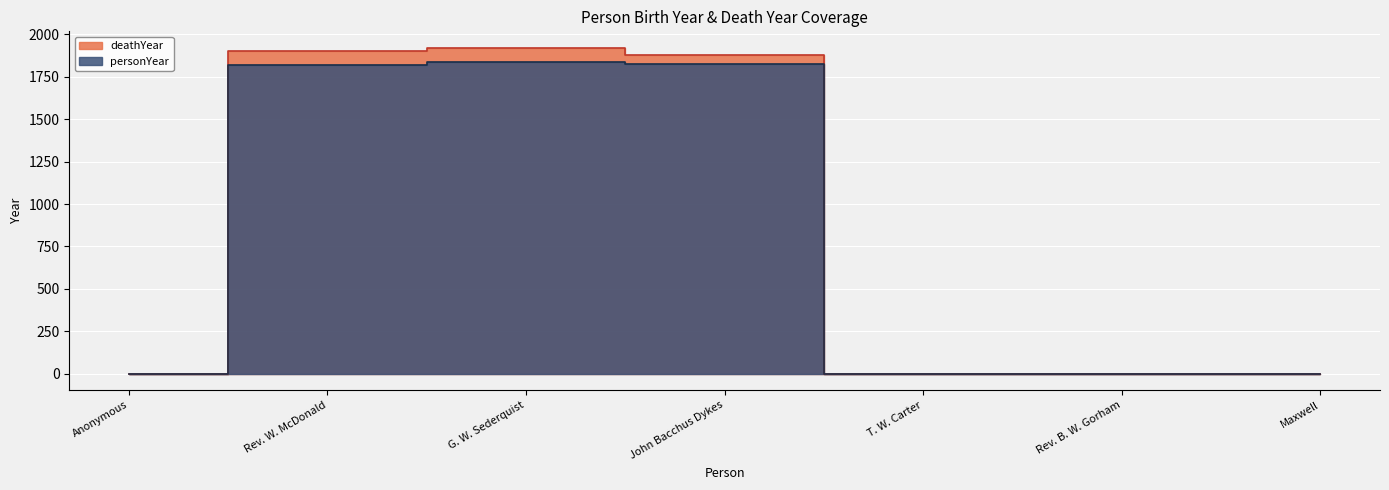

At which category is the sum across all series the highest?

G. W. Sederquist